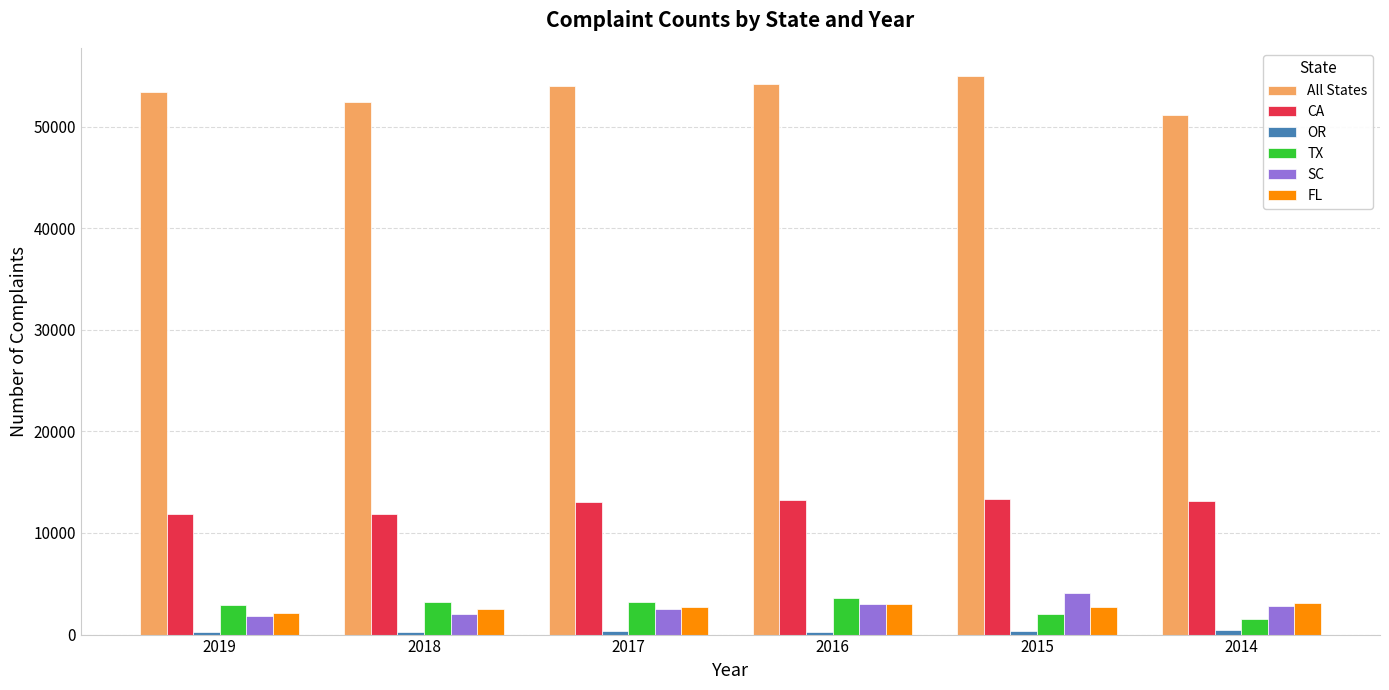

Is the value of All States at 2015 greater than the value of FL at 2016?

Yes